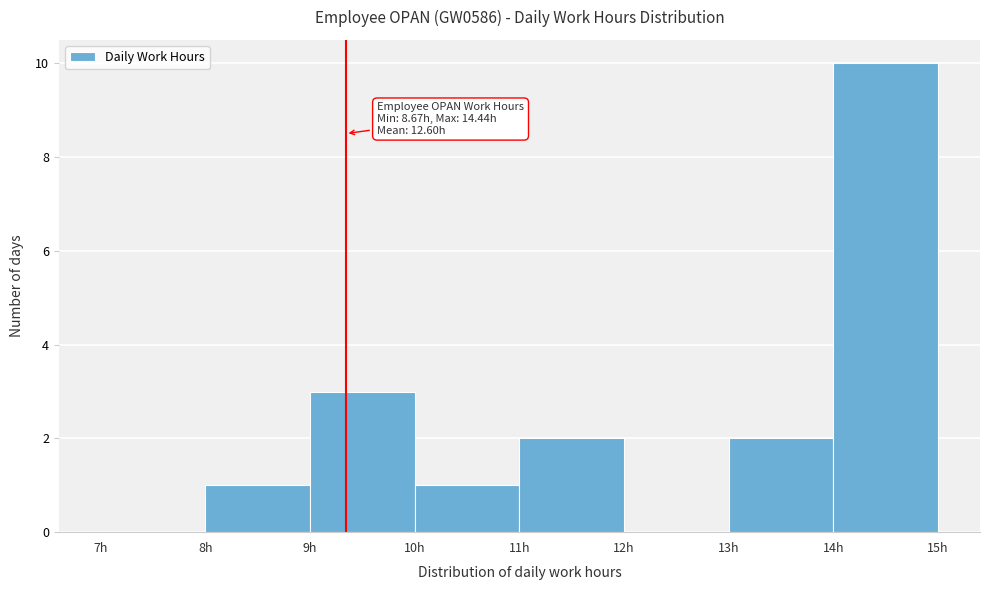

Which range on the x-axis has the tallest bar?

14 to 15